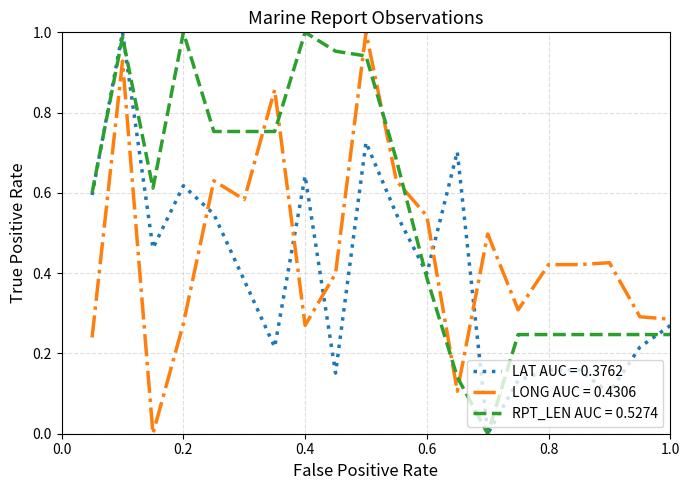

After their last crossing, which series has the higher values: RPT_LEN AUC = 0.5274 or LONG AUC = 0.4306?

LONG AUC = 0.4306